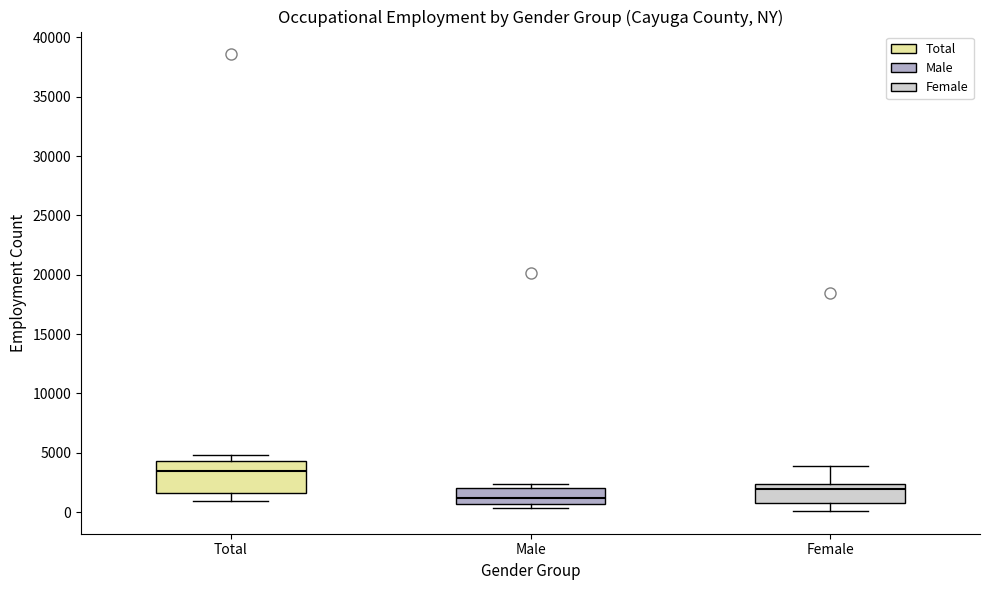

Reading left to right, read every box against the y-axis: the position of its median line, the range the box covers, and the ends of its whiskers. The values are not printed on the chart, so give them approximately, as read against the axis.

Total: median 3500, box 1500 to 4500, whiskers 1000 to 5000
Male: median 1000, box 500 to 2000, whiskers 500 (just below the box's lower edge) to 2500
Female: median 2000, box 500 to 2500, whiskers 0 to 4000